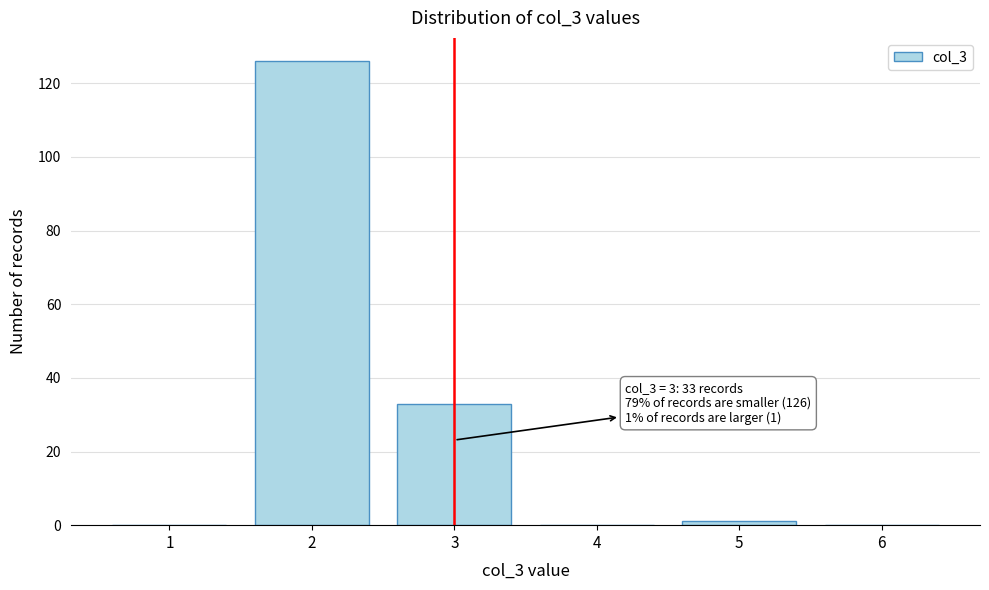

Reading left to right, extract all data points from this chart.

1=0	2=126	3=33	4=0	5=1	6=0